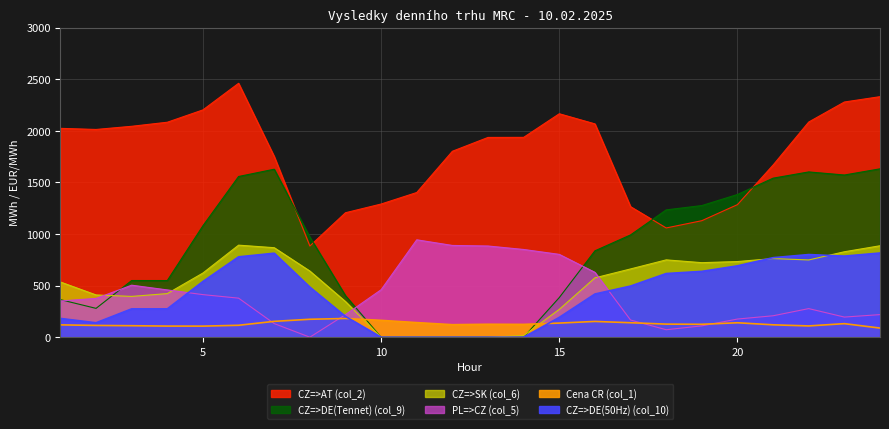

Which series has the largest total across all categories?

CZ=>AT (col_2)